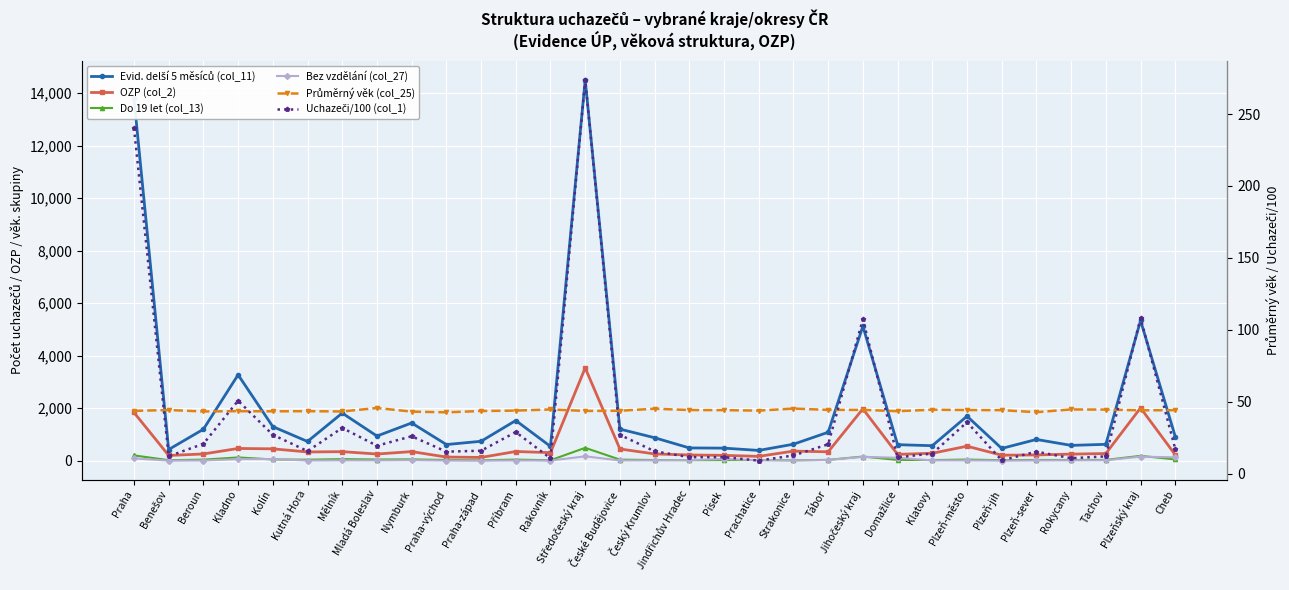

What is the sum of all Průměrný věk (col_25) values?

1361.8